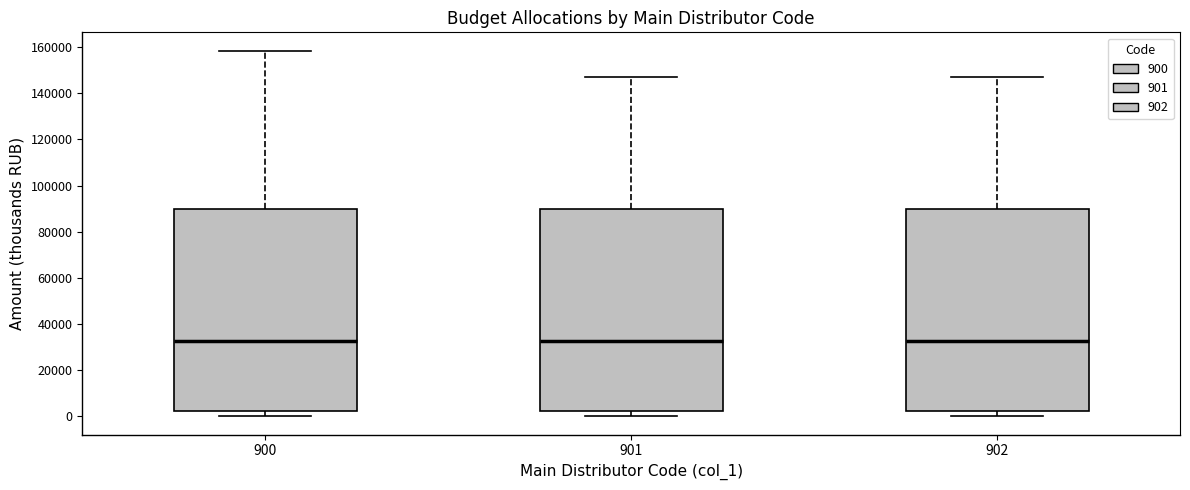

Reading left to right, transcribe this box plot: for each box, give where its median line is, the range the box spans, and where its two whiskers end, as read against the y-axis. The values are not printed on the chart, so give them approximately, as read against the axis.

900: median 32000, box 2000 to 90000, whiskers 0 to 158000
901: median 32000, box 2000 to 90000, whiskers 0 to 148000
902: median 32000, box 2000 to 90000, whiskers 0 to 146000